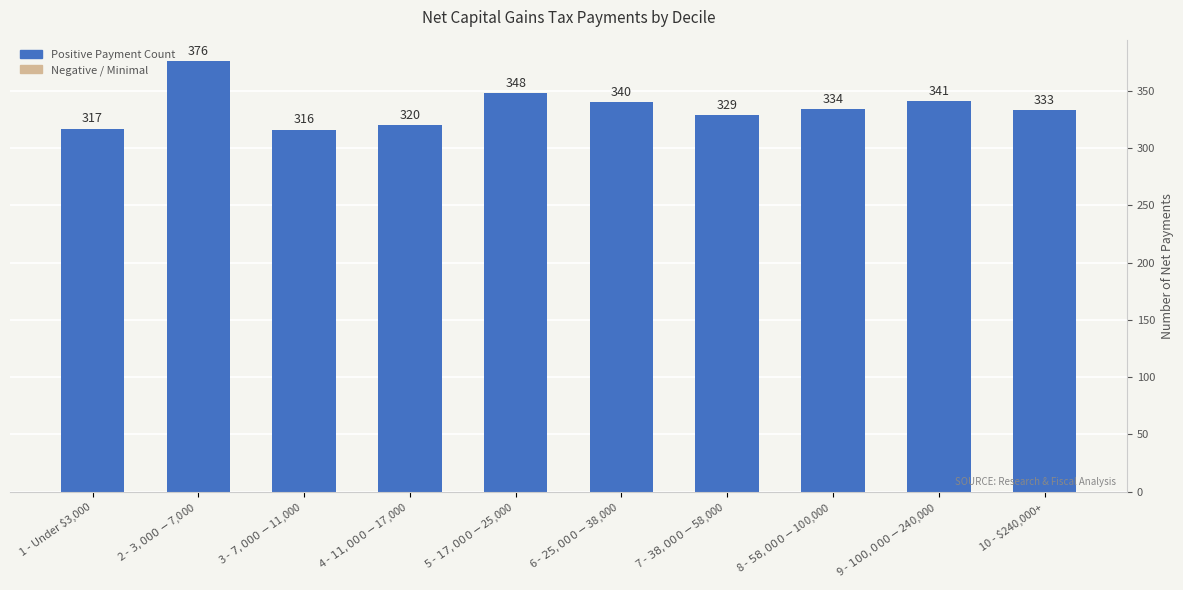

Count the number of data series in this chart.

1